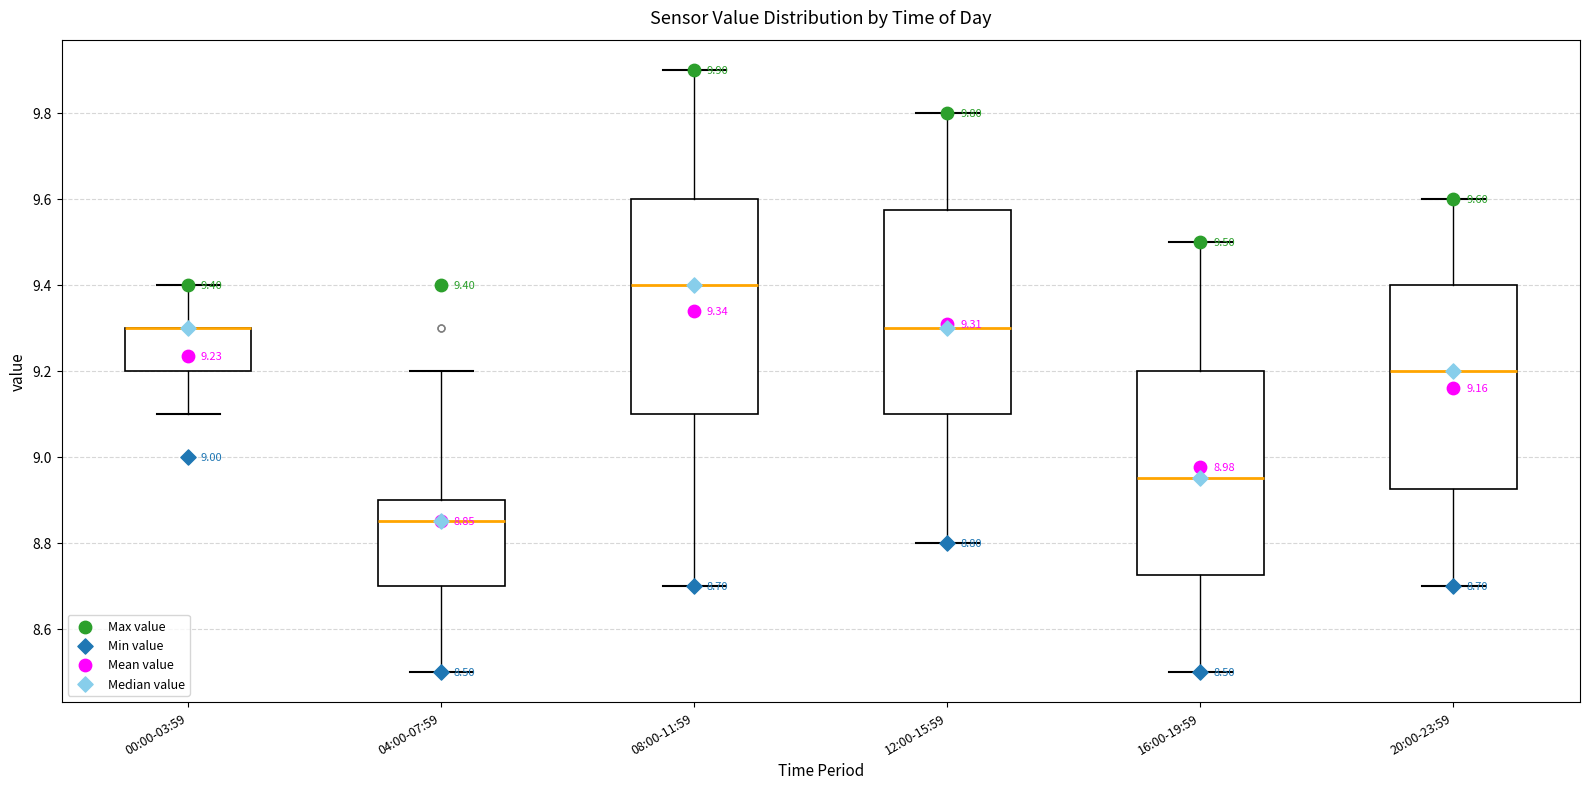

Comparing the boxes themselves (not the whiskers), which one is the tallest?

08:00-11:59